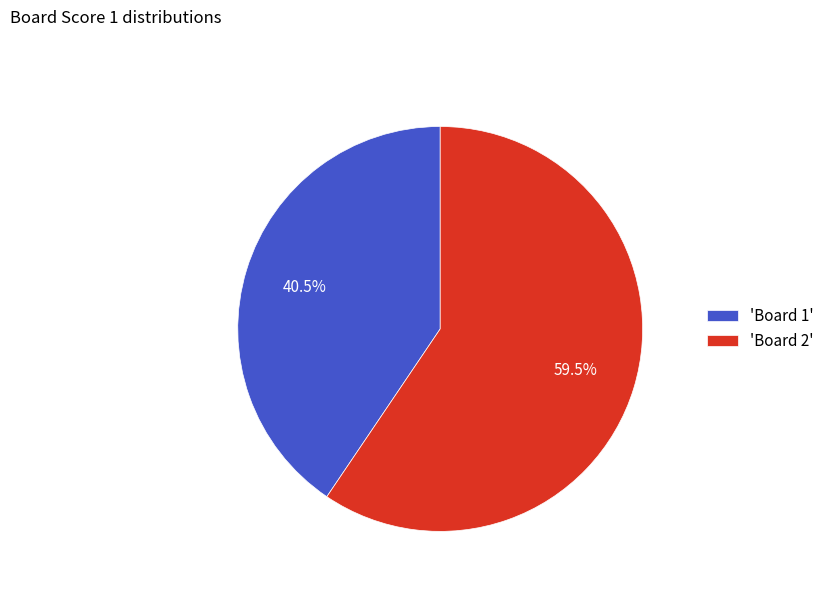

Combined, what portion of the pie is 'Board 2' and 'Board 1'?

100.0%